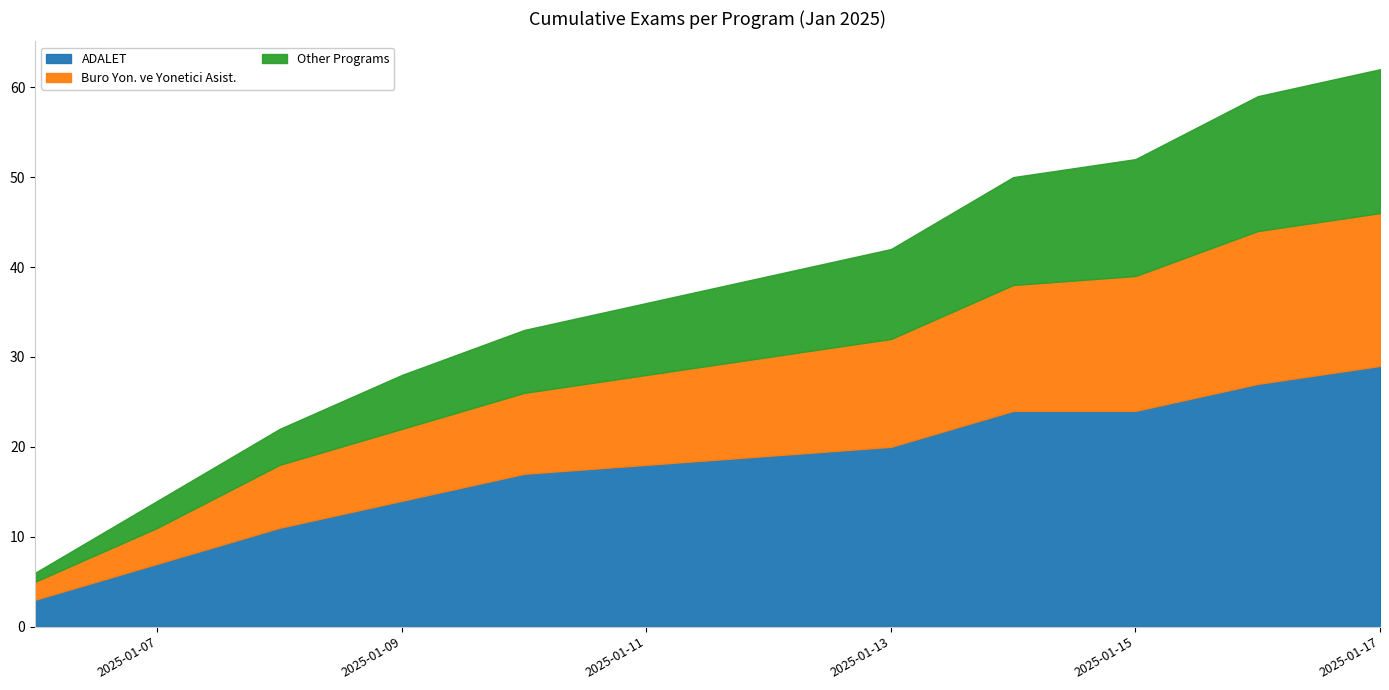

What is the difference between the maximum and minimum values in the ADALET series?

26